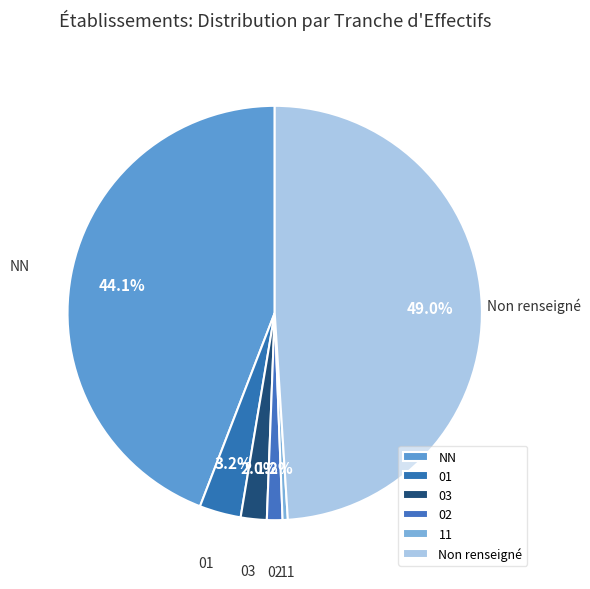

To the nearest percent, what is the average slice percentage?

17%